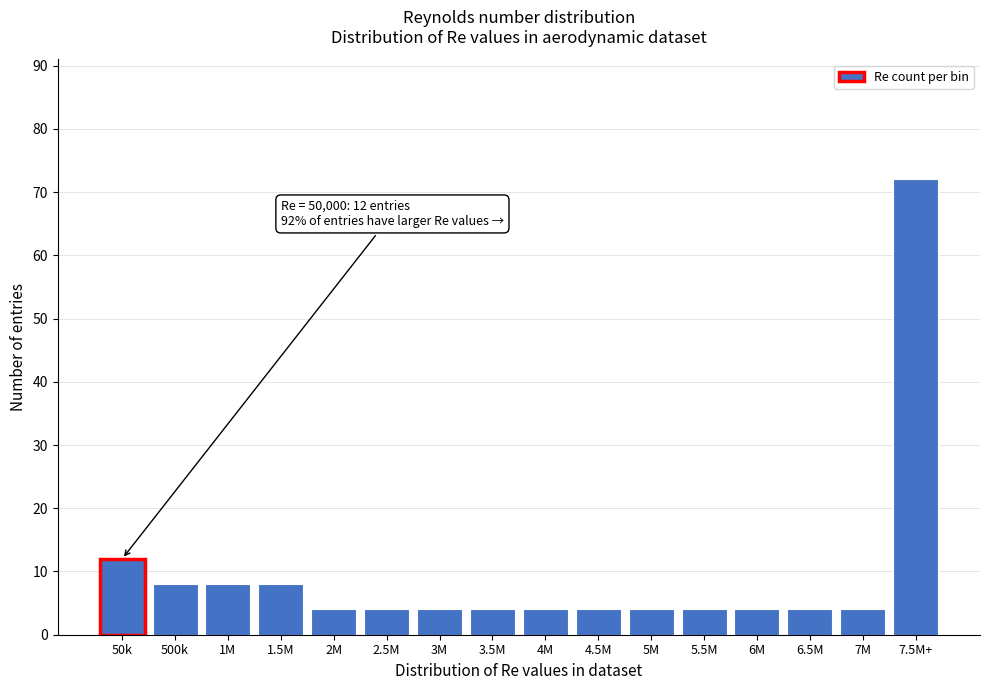

Reading right to left, transcribe all the data shown in this chart.

7.5M+=72	7M=4	6.5M=4	6M=4	5.5M=4	5M=4	4.5M=4	4M=4	3.5M=4	3M=4	2.5M=4	2M=4	1.5M=8	1M=8	500k=8	50k=12